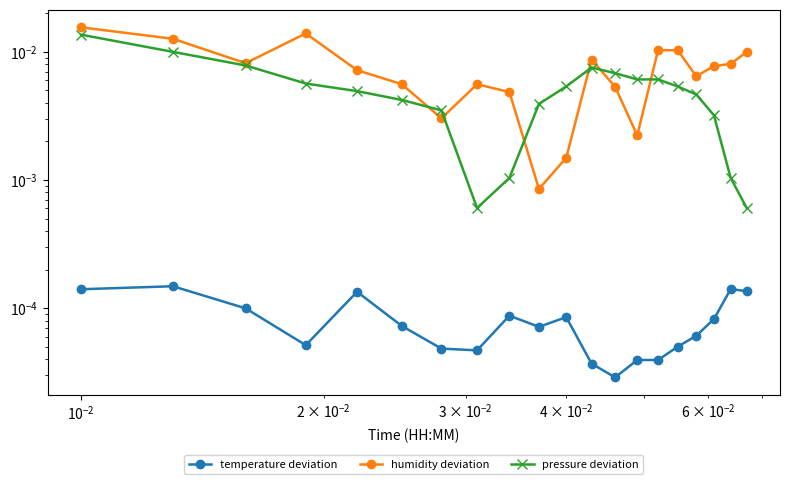

What are all the series names shown in the legend?

temperature deviation, humidity deviation, pressure deviation